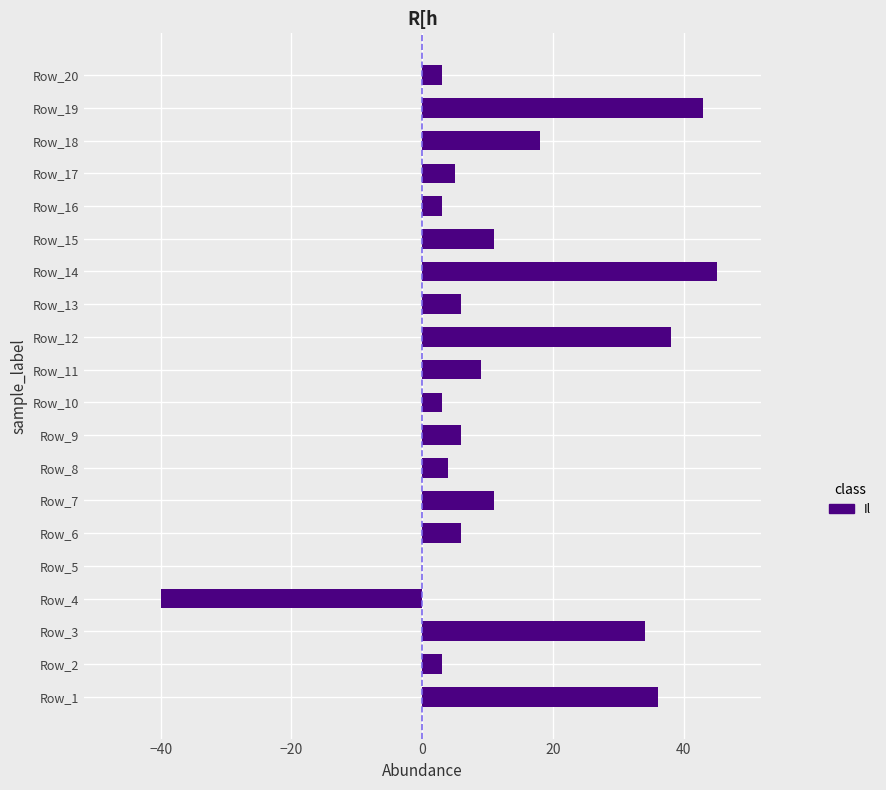

Approximately how many times larger is the value at Row_15 compared to Row_11?

1.2